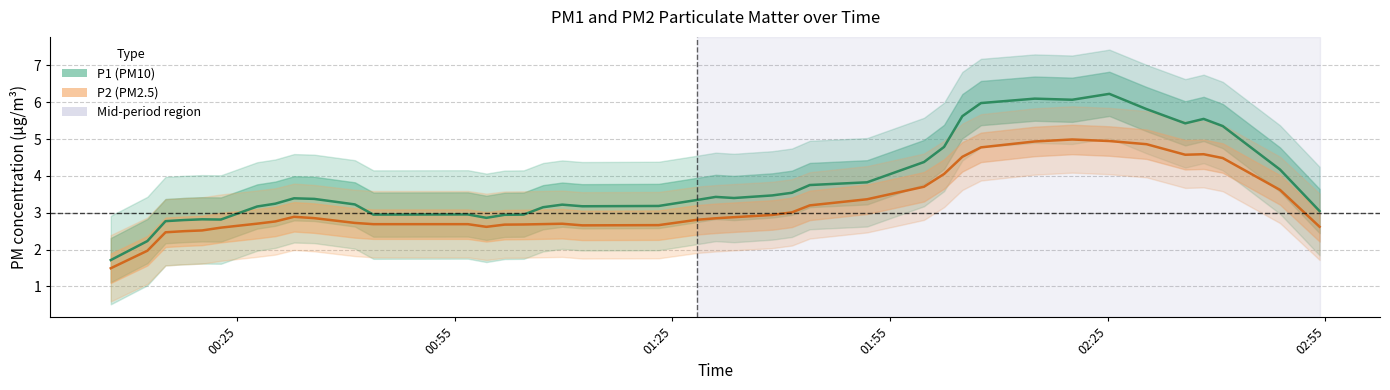

What is the minimum value for P2 (PM2.5)?

1.5